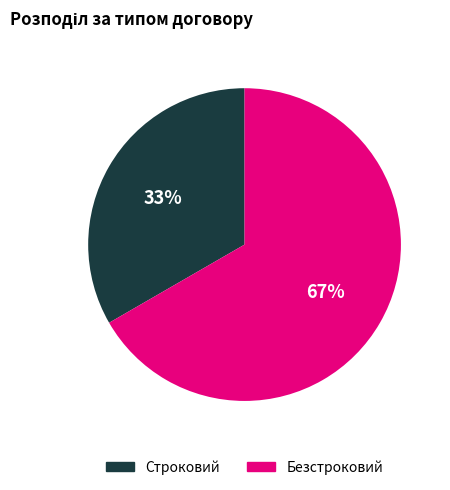

Between Безстроковий and Строковий, which is larger?

Безстроковий